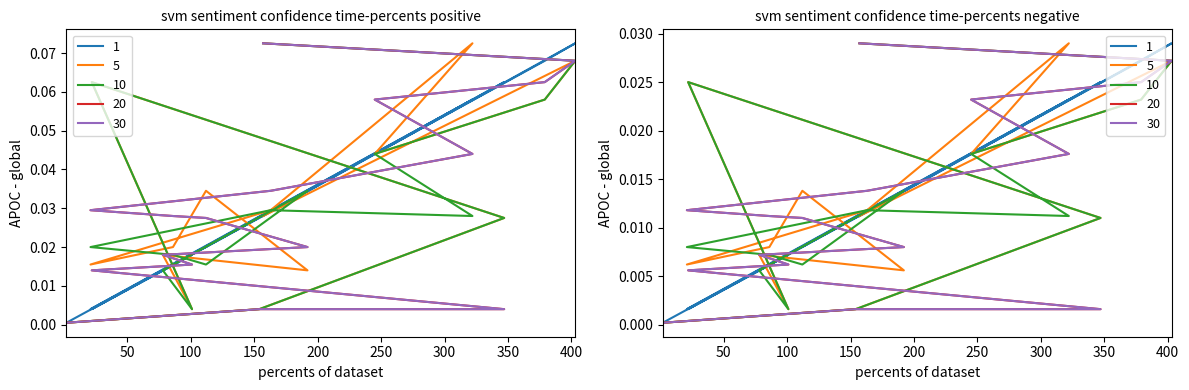

At which label does 20 reach its peak?

157